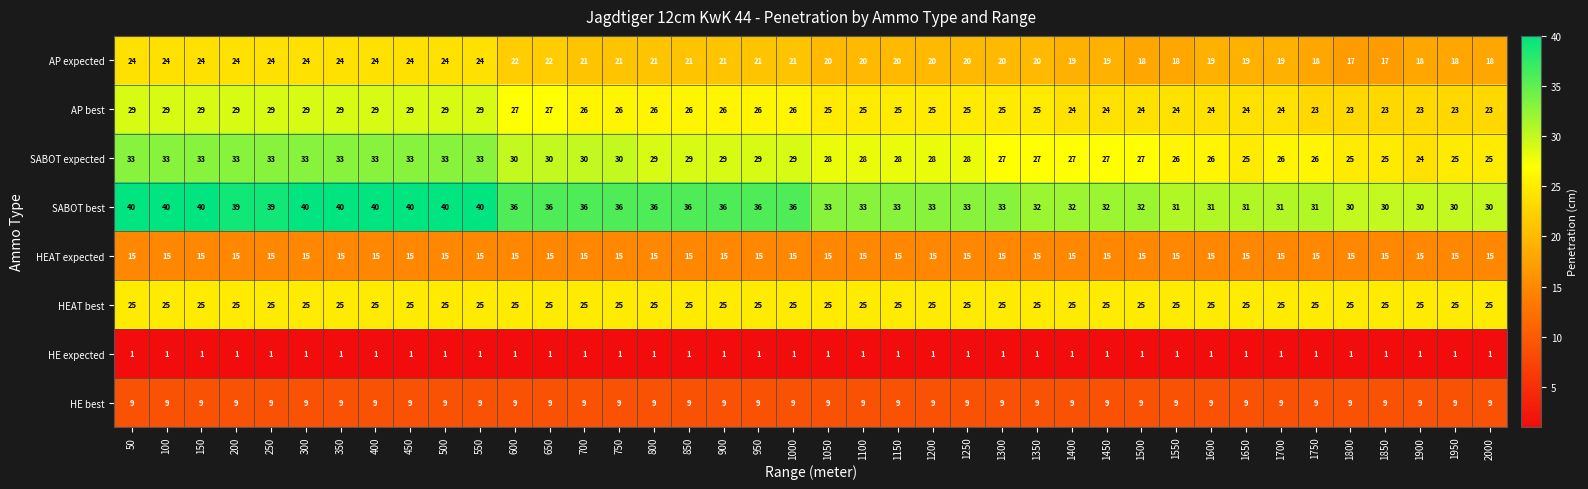

At which label does SABOT best first exceed 36?

50